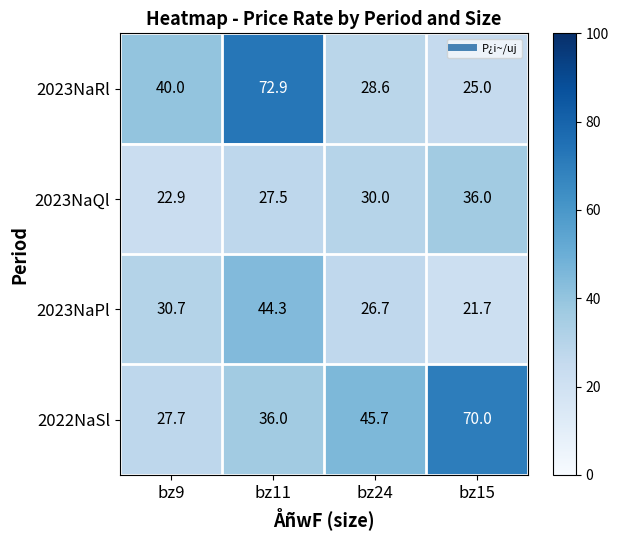

Which series has the largest range (max minus min)?

2023NaRl